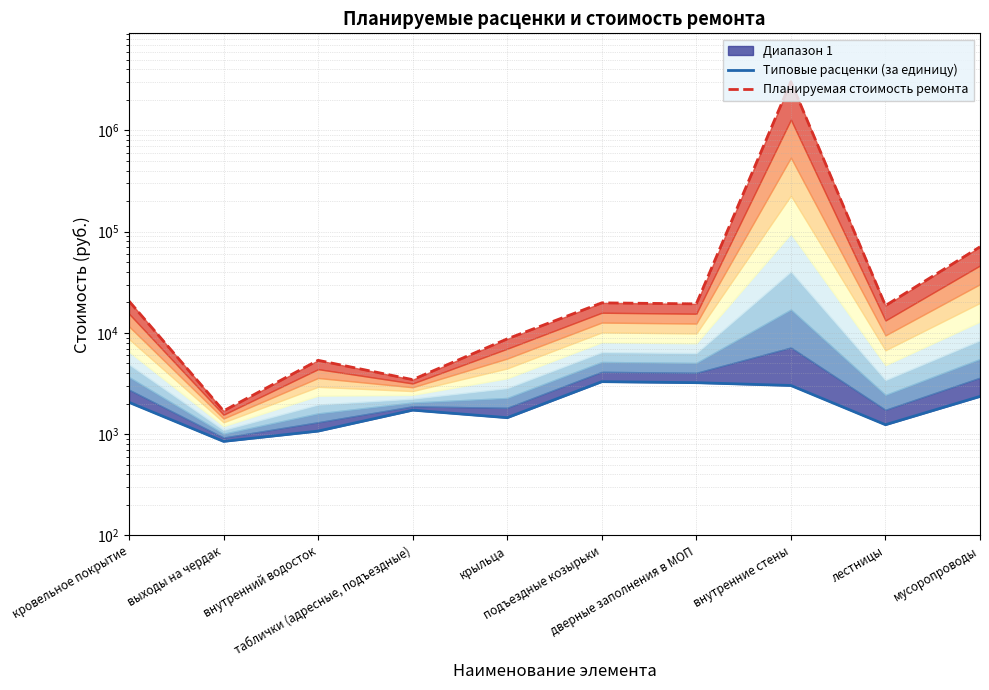

Is it true that Планируемая стоимость ремонта equals 5298.8 at лестницы?

False